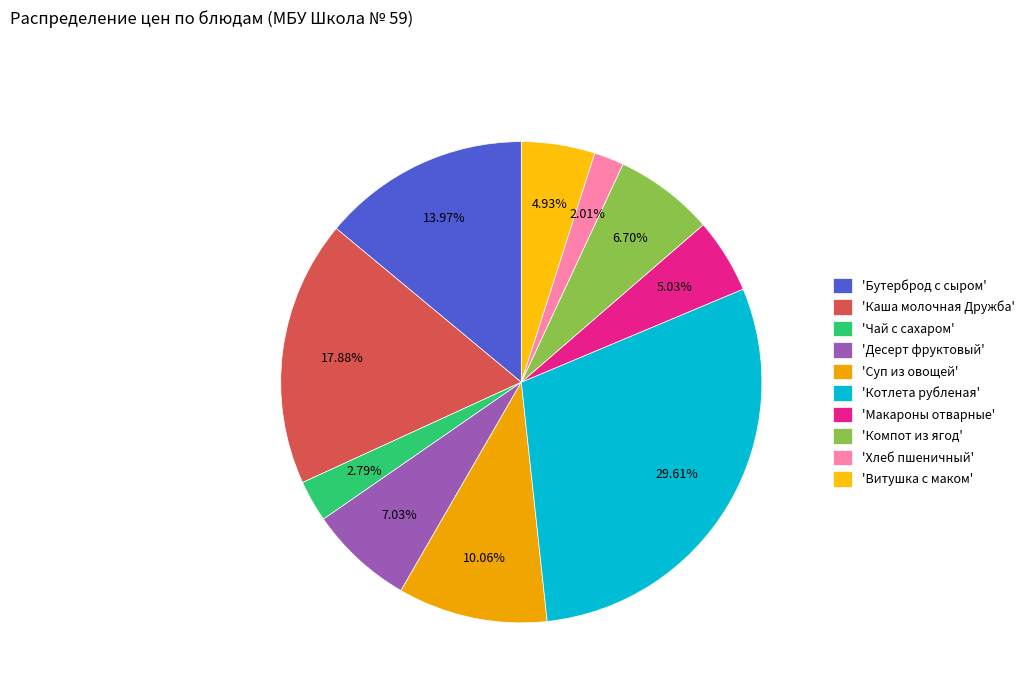

How many segments does this pie chart have?

10